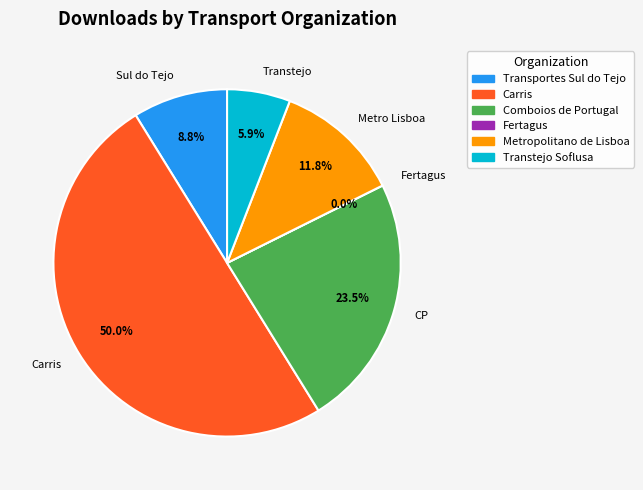

Count the number of slices in the pie.

6